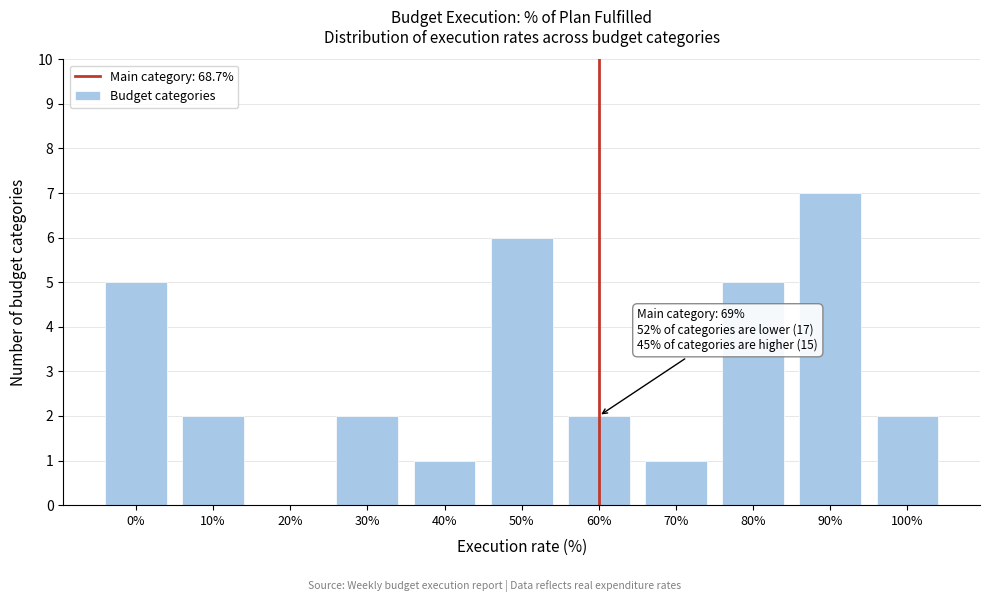

Reading left to right, list all the values displayed in this chart.

0%=5	10%=2	20%=0	30%=2	40%=1	50%=6	60%=2	70%=1	80%=5	90%=7	100%=2